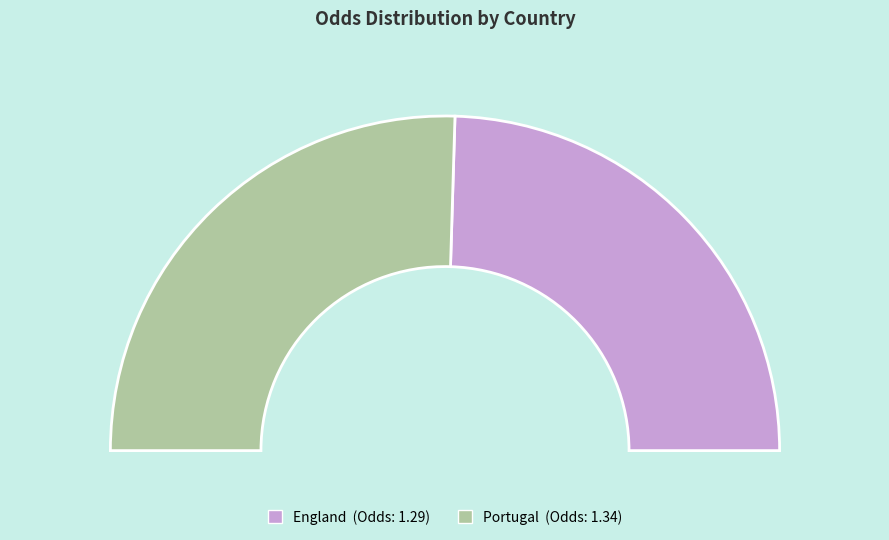

True or false: Portugal accounts for 51% of the total.

True